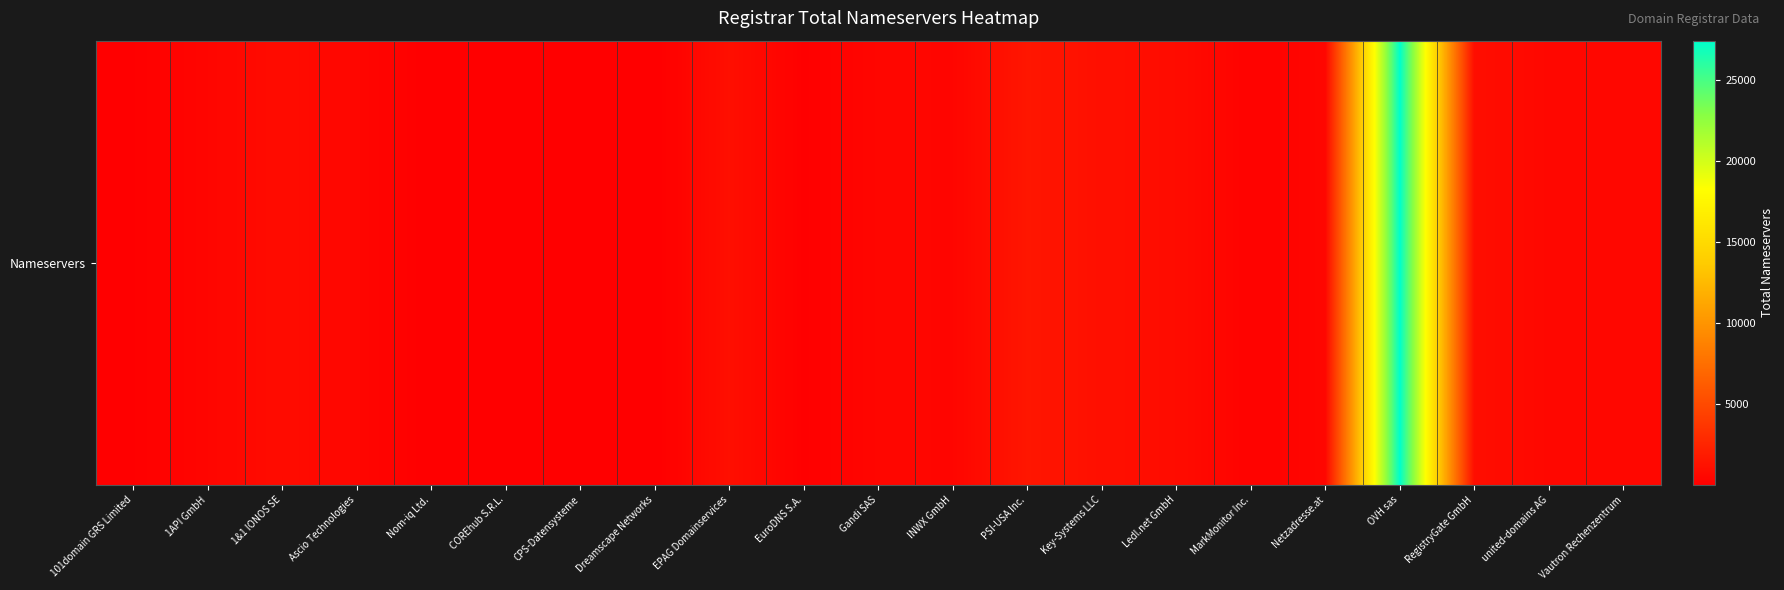

The value at Dreamscape Networks is 29. True or false?

True